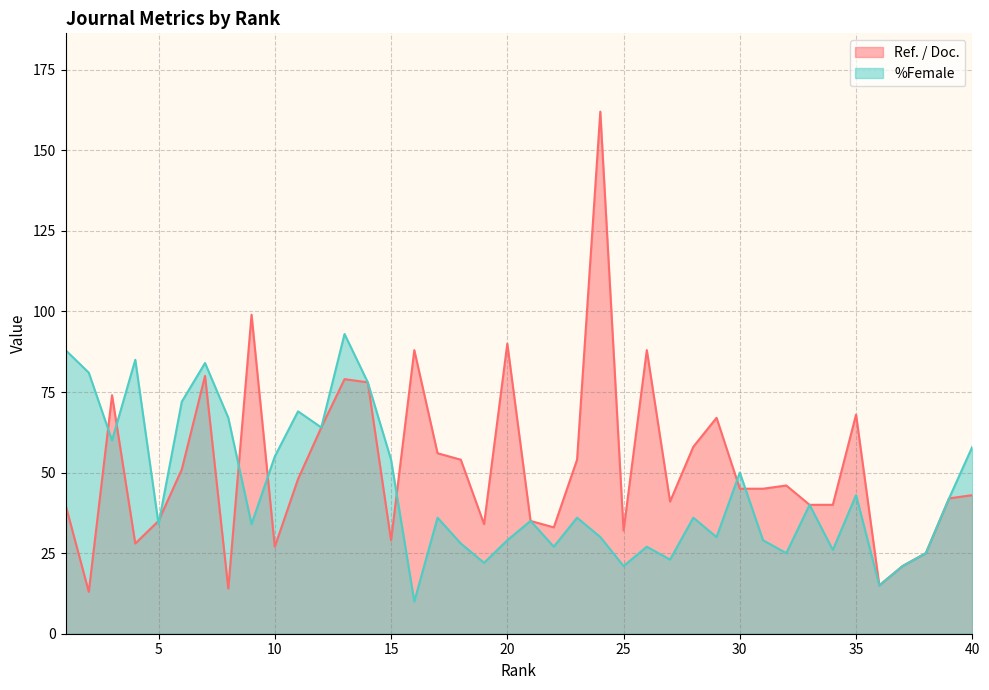

How many times do Ref. / Doc. and %Female cross each other?

9